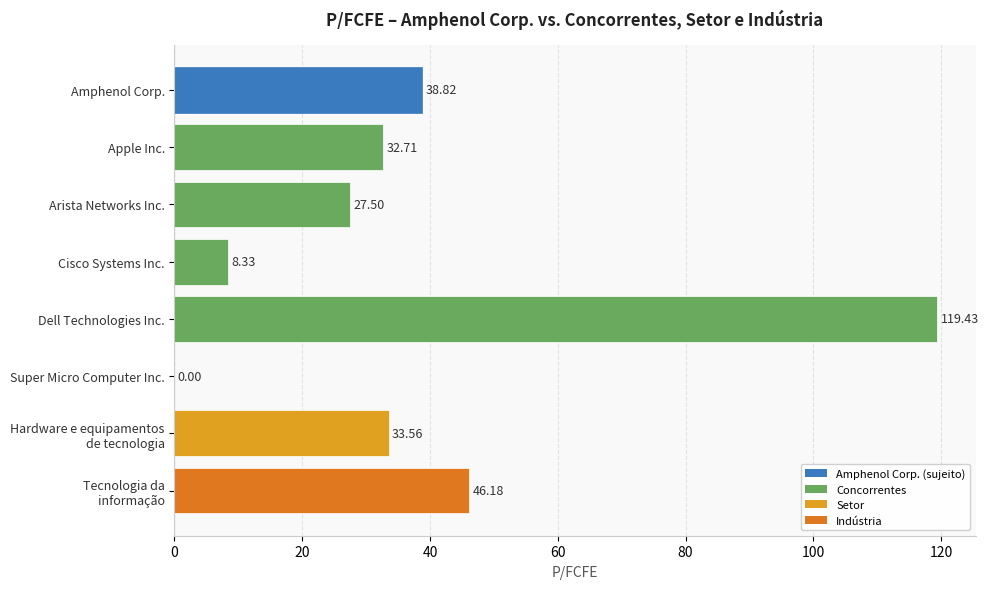

What is the change in value from Apple Inc. to Dell Technologies Inc.?

+86.7